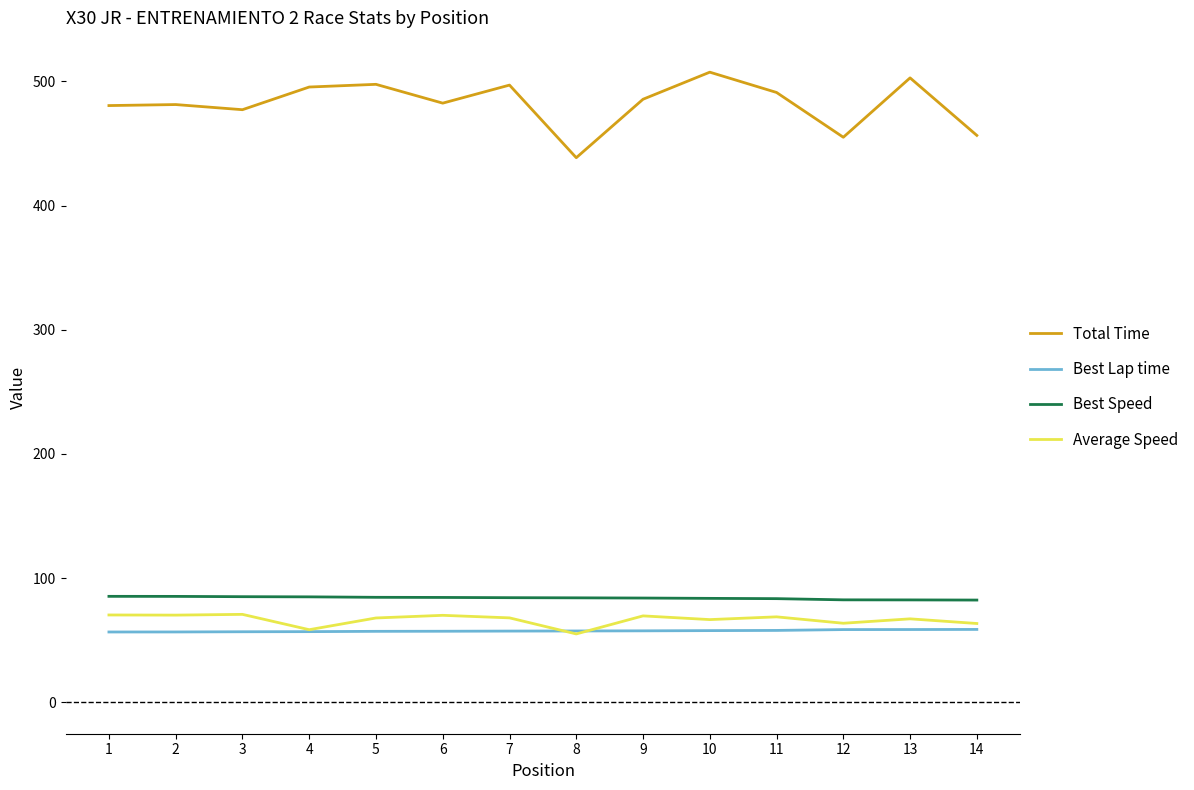

What is the approximate value of Total Time at 7?

497.0